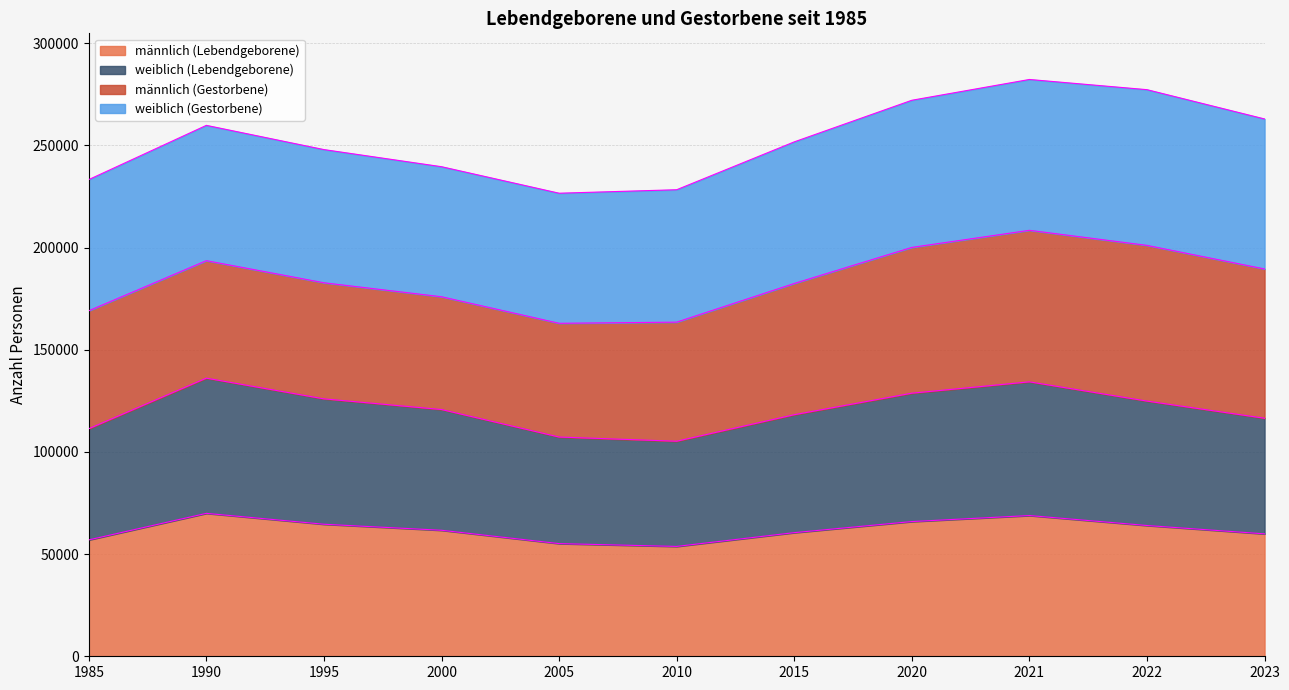

True or false: weiblich (Lebendgeborene) and männlich (Lebendgeborene) cross at least once.

False